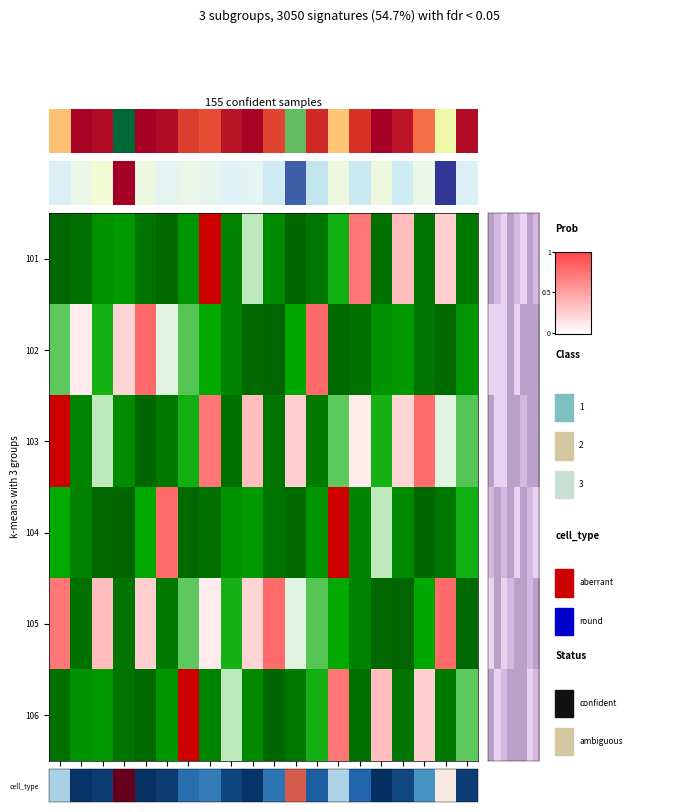

Reading left to right, what are all the values shown in this chart?

101: 101=-1.0	102=-0.9	103=-0.7	104=-0.6	105=-0.9	106=-1.0	107=-0.6	108=1.0	109=-0.8	110=-0.1	111=-0.7	112=-1.0	113=-0.9	114=-0.5	115=0.4	116=-0.9	117=0.2	118=-0.9	119=0.1	120=-0.8
102: 101=-0.3	102=0.1	103=-0.5	104=0.1	105=0.4	106=-0.1	107=-0.3	108=-0.5	109=-0.8	110=-1.0	111=-1.0	112=-0.5	113=0.4	114=-1.0	115=-0.9	116=-0.7	117=-0.6	118=-0.9	119=-1.0	120=-0.6
103: 101=1.0	102=-0.8	103=-0.1	104=-0.7	105=-1.0	106=-0.9	107=-0.5	108=0.4	109=-0.9	110=0.2	111=-0.9	112=0.1	113=-0.8	114=-0.3	115=0.1	116=-0.5	117=0.1	118=0.4	119=-0.1	120=-0.3
104: 101=-0.5	102=-0.8	103=-1.0	104=-1.0	105=-0.5	106=0.4	107=-1.0	108=-0.9	109=-0.7	110=-0.6	111=-0.9	112=-1.0	113=-0.6	114=1.0	115=-0.8	116=-0.1	117=-0.7	118=-1.0	119=-0.9	120=-0.5
105: 101=0.4	102=-0.9	103=0.2	104=-0.9	105=0.1	106=-0.8	107=-0.3	108=0.1	109=-0.5	110=0.1	111=0.4	112=-0.1	113=-0.3	114=-0.5	115=-0.8	116=-1.0	117=-1.0	118=-0.5	119=0.4	120=-1.0
106: 101=-0.9	102=-0.7	103=-0.6	104=-0.9	105=-1.0	106=-0.6	107=1.0	108=-0.8	109=-0.1	110=-0.7	111=-1.0	112=-0.9	113=-0.5	114=0.4	115=-0.9	116=0.2	117=-0.9	118=0.1	119=-0.8	120=-0.3